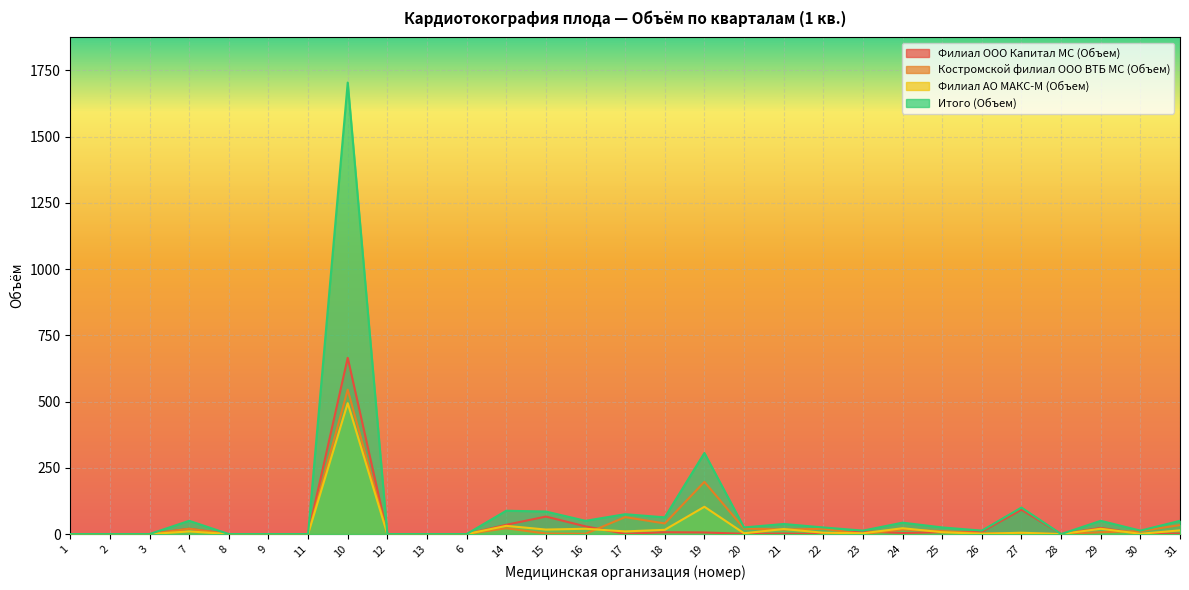

True or false: Итого (Объем) has a value of 0 at 2.

True